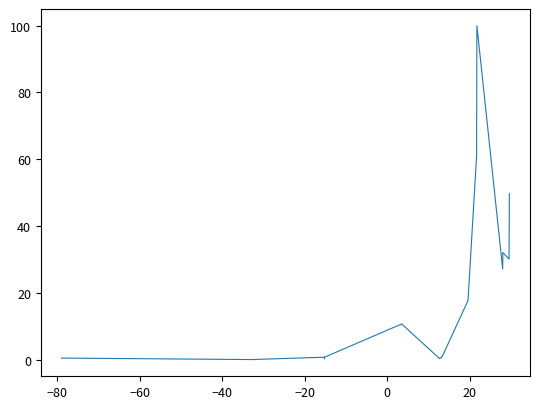

What is the difference between the maximum and minimum values?

100.0